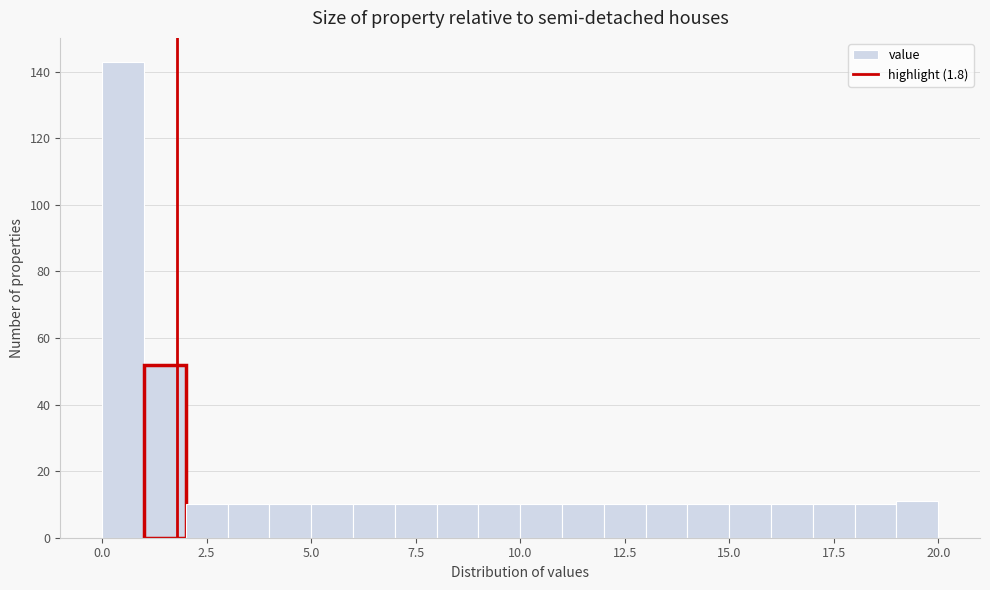

Read against the x-axis, roughly where is the centre of the tallest bar?

0.5